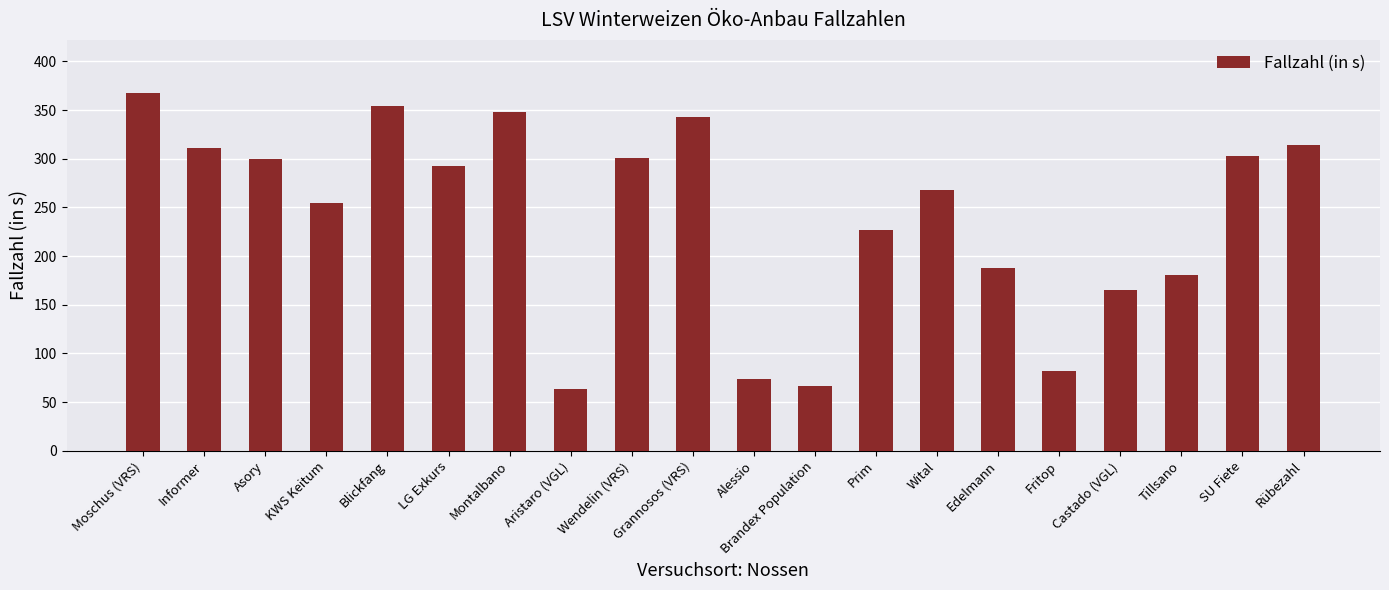

At which label is the value closest to 215?

Prim